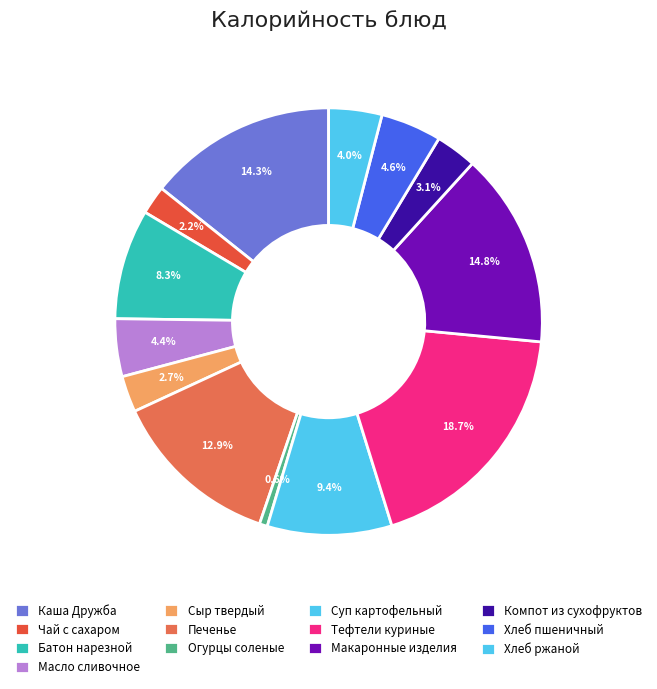

Count the number of slices in the pie.

13